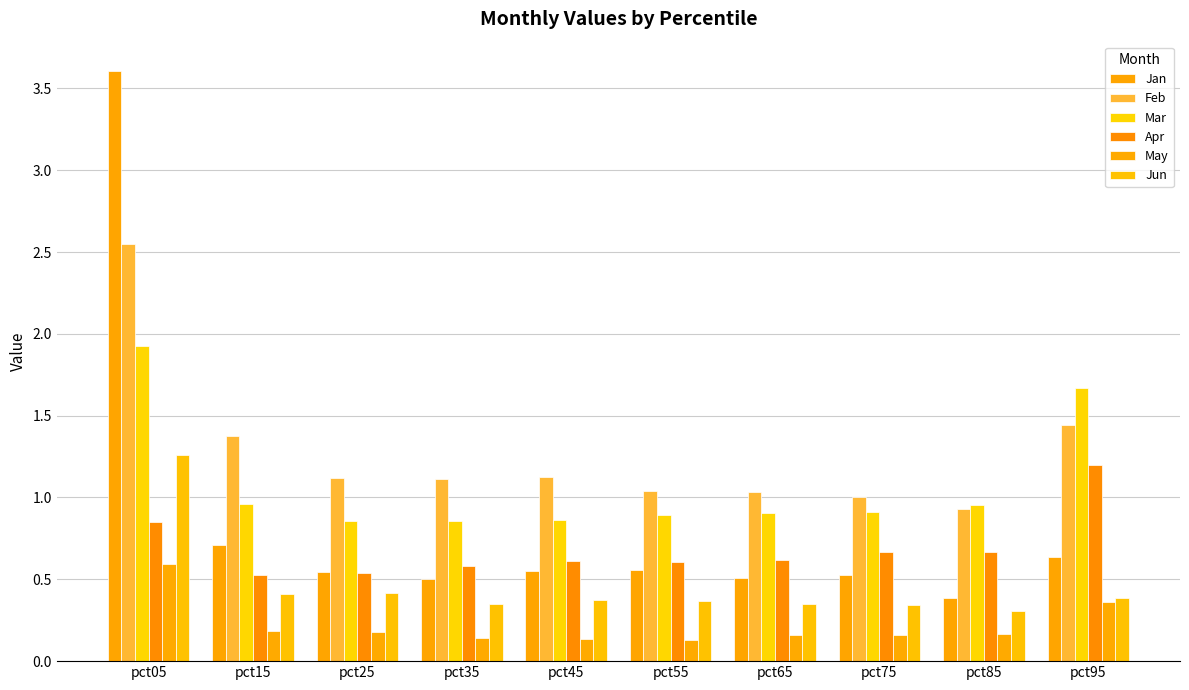

Reading left to right, extract all data points from this chart.

Jan: 3.6	0.7	0.5	0.5	0.6	0.6	0.5	0.5	0.4	0.6
Feb: 2.5	1.4	1.1	1.1	1.1	1.0	1.0	1.0	0.9	1.4
Mar: 1.9	1.0	0.9	0.9	0.9	0.9	0.9	0.9	1.0	1.7
Apr: 0.8	0.5	0.5	0.6	0.6	0.6	0.6	0.7	0.7	1.2
May: 0.6	0.2	0.2	0.1	0.1	0.1	0.2	0.2	0.2	0.4
Jun: 1.3	0.4	0.4	0.4	0.4	0.4	0.4	0.3	0.3	0.4